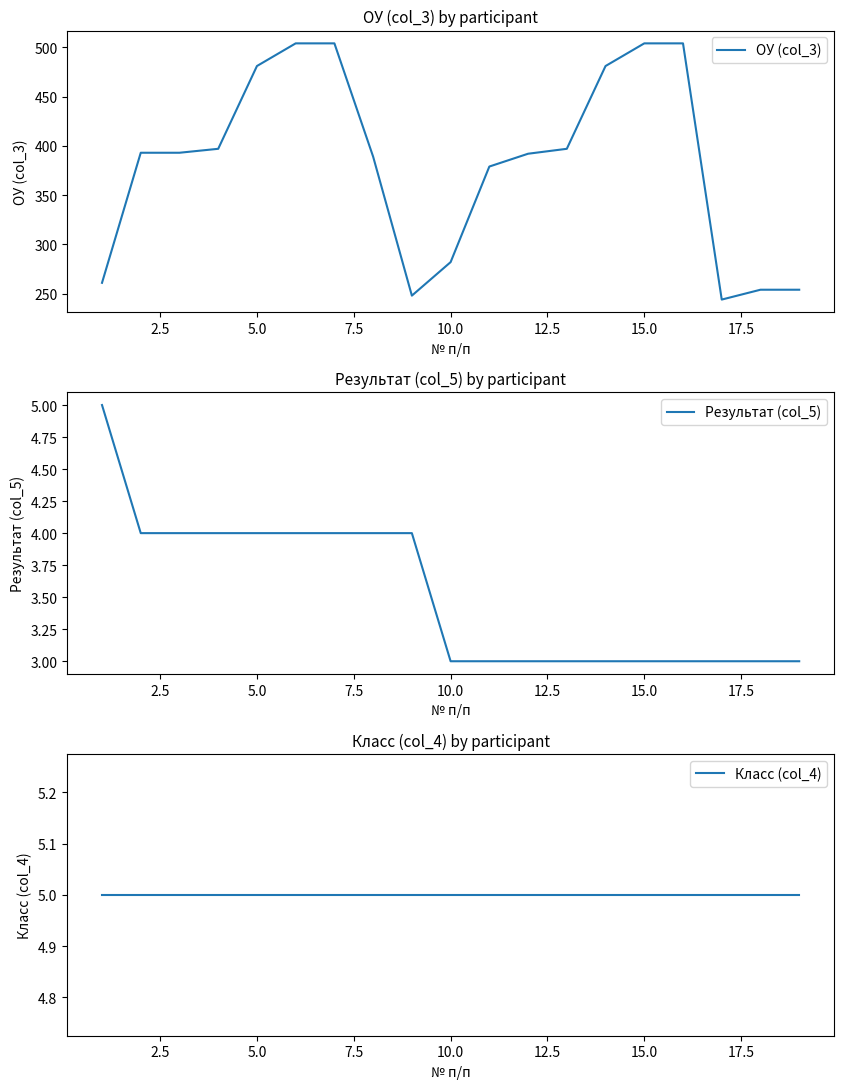

True or false: Класс (col_4) and Результат (col_5) cross at least once.

False